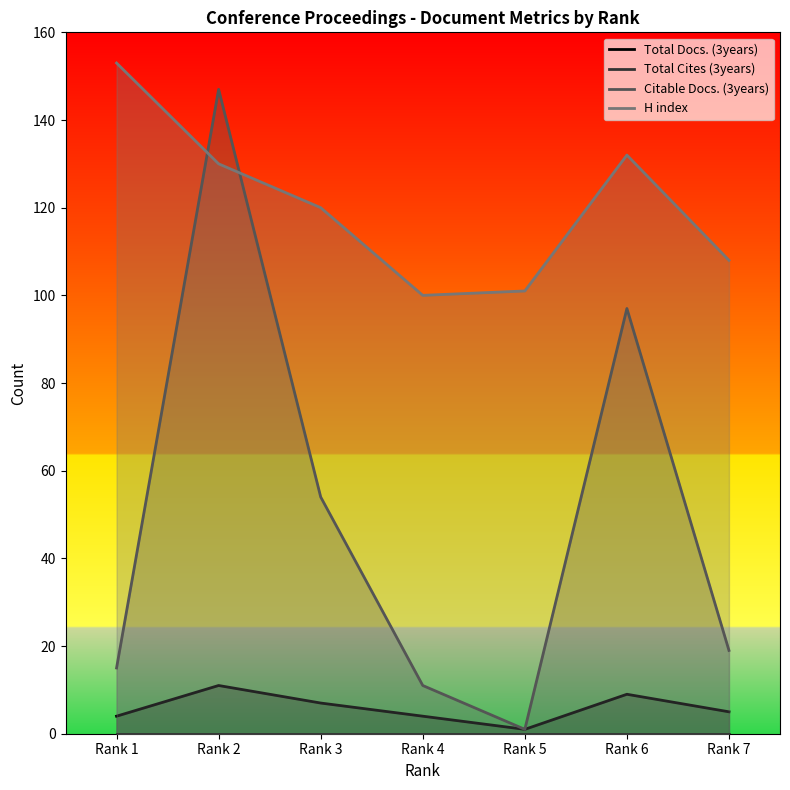

Where is the first local maximum for H index?

Rank 6